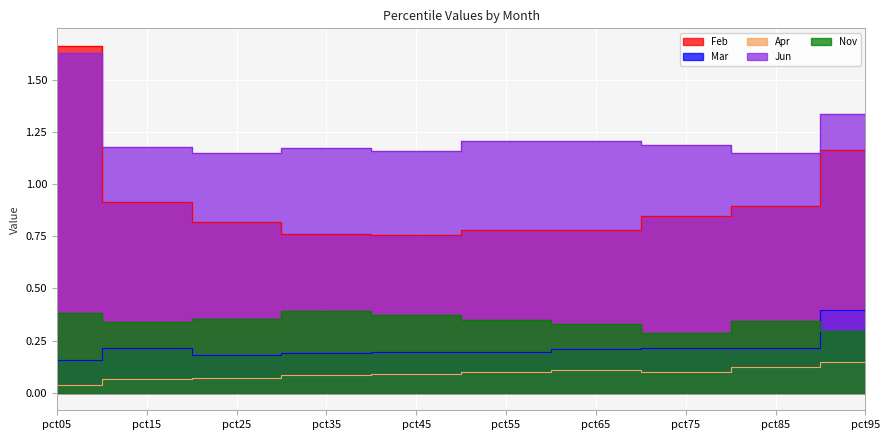

What is the difference between the highest and lowest values at pct85?

1.0